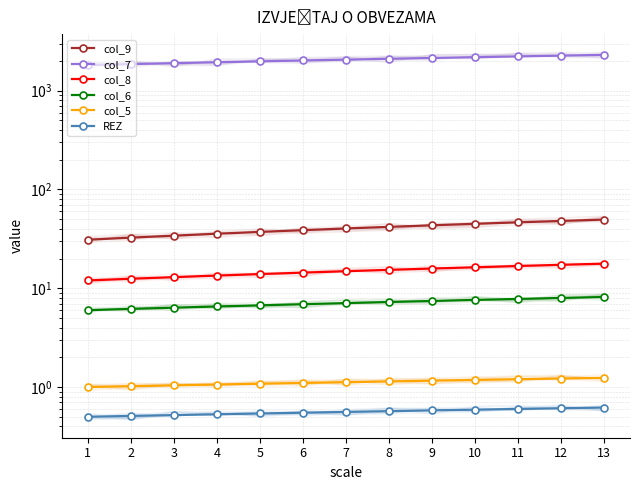

True or false: col_8 and col_9 intersect in this chart.

False